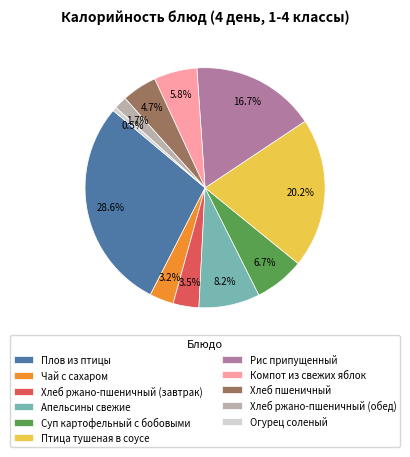

To the nearest percent, what is the difference between the largest and smallest slice percentages?

28%